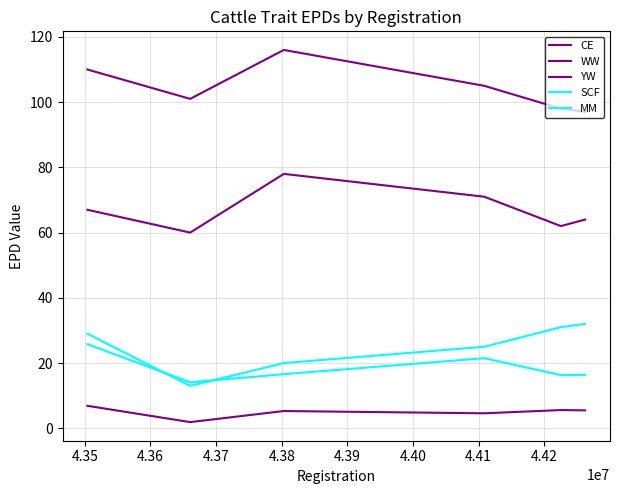

Is this an area chart (filled region under the line)?

No